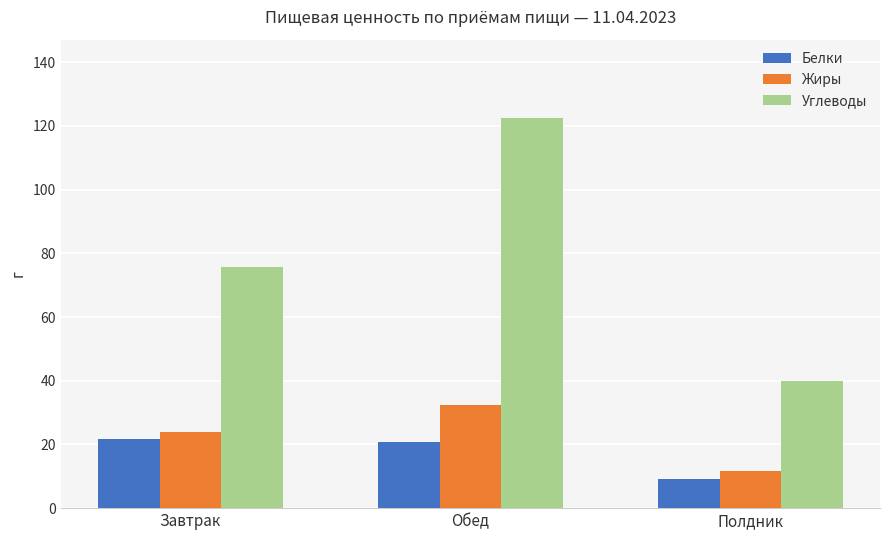

What are all the series names shown in the legend?

Белки, Жиры, Углеводы